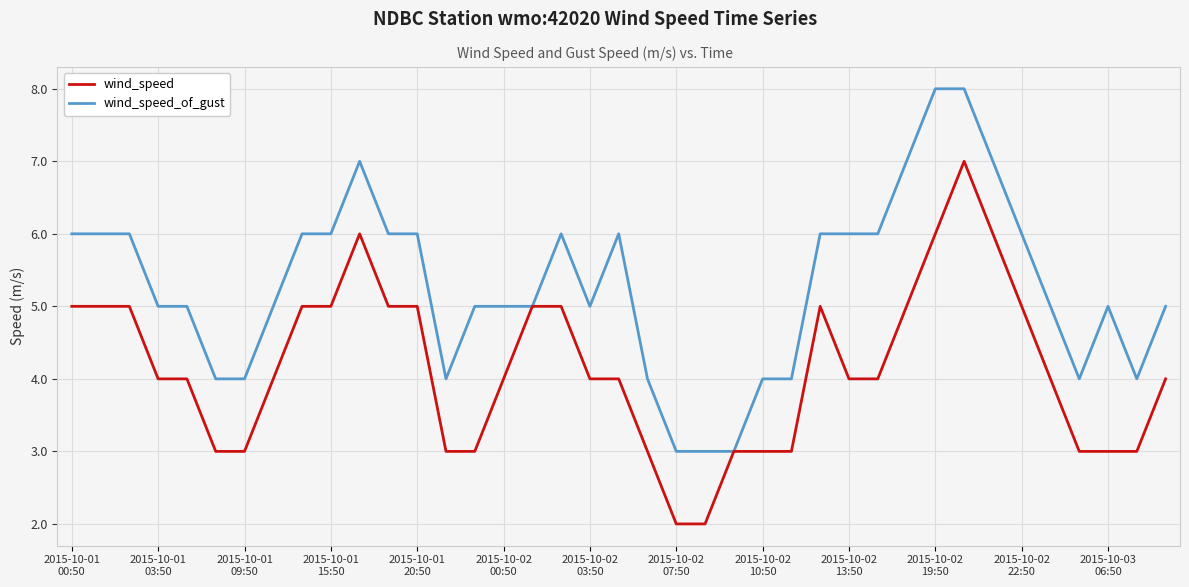

List the series in order of their overall mean, highest first.

wind_speed_of_gust, wind_speed